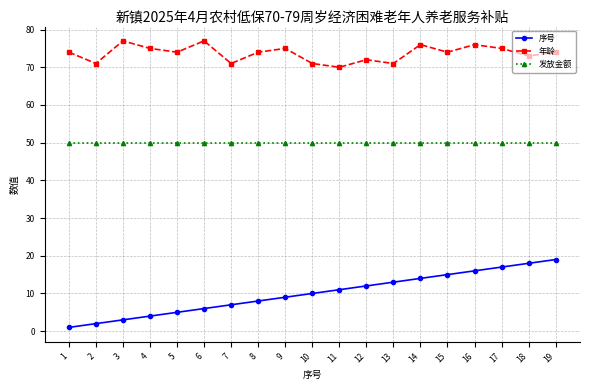

What is the value of the 序号 point at the 14th from the left?

14